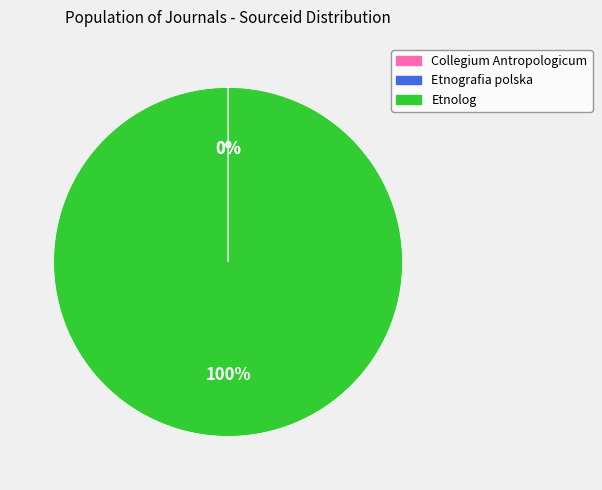

To the nearest percent, what is the difference between the largest and smallest slice percentages?

100%